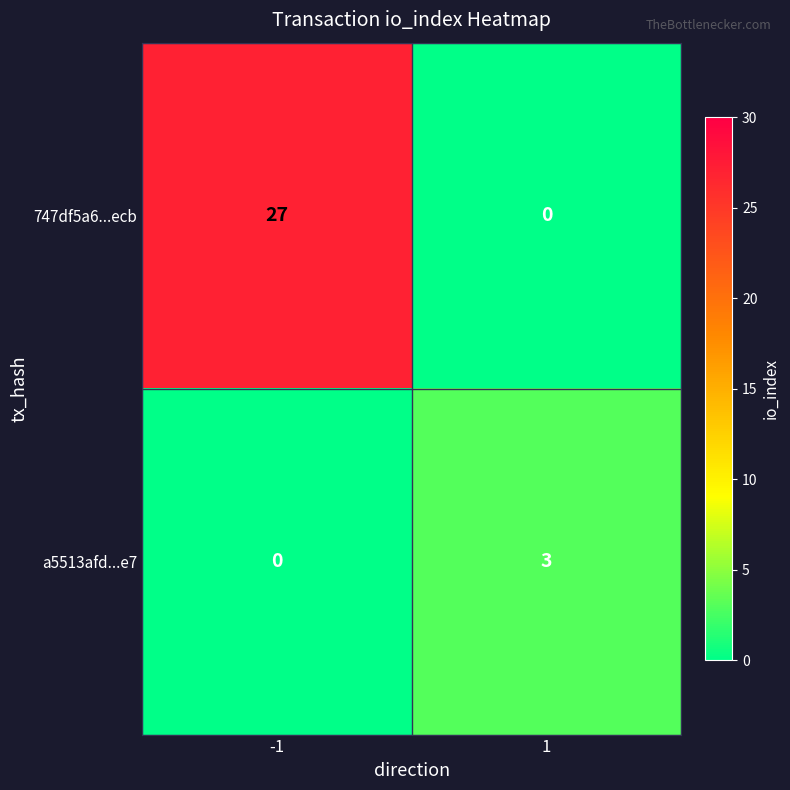

True or false: a5513afd...e7 has a value of 0 at -1.

True